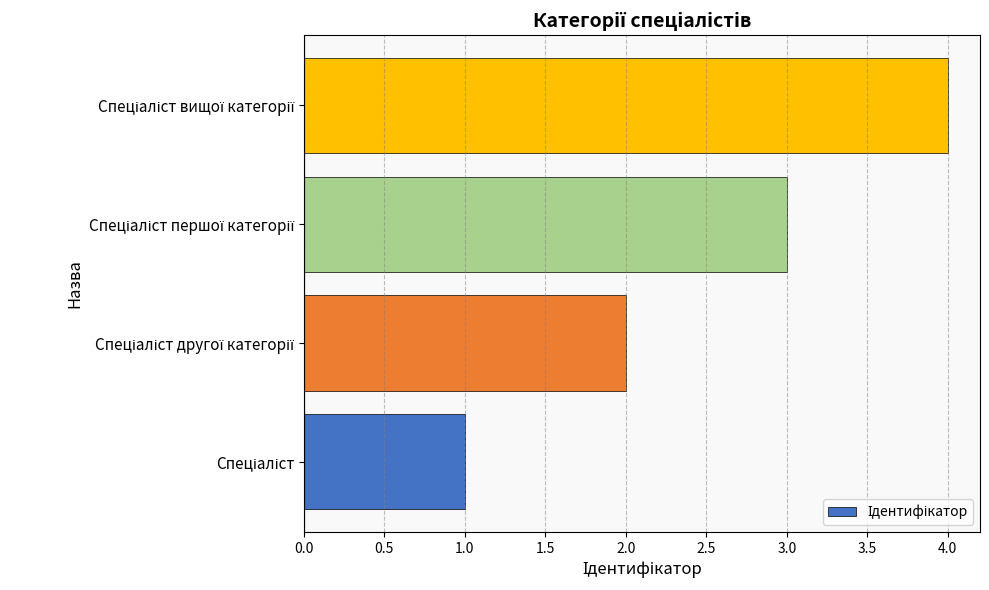

How many values are below 3?

2